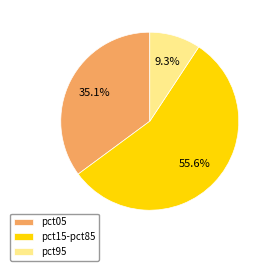

Combined, do pct95 and pct05 account for over 50%?

No